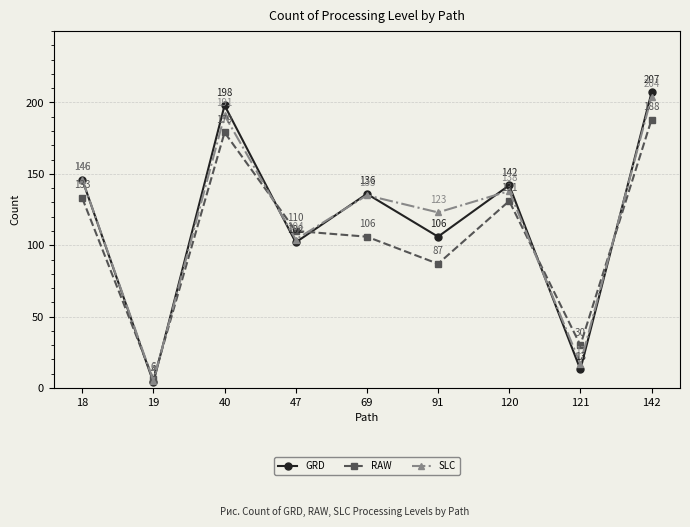

What is the maximum value for GRD?

207